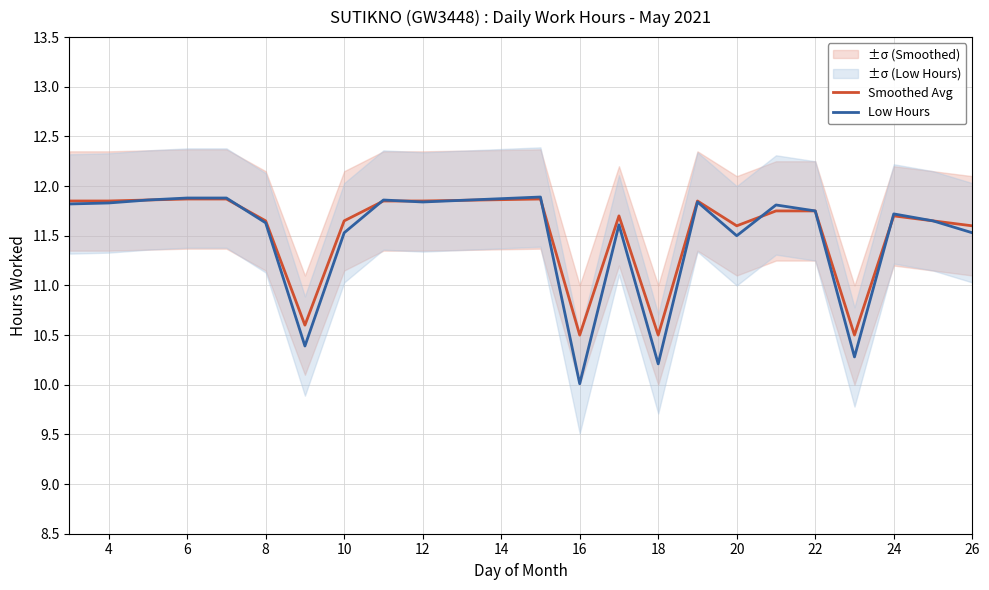

What are all the series names shown in the legend?

Smoothed Avg, Low Hours